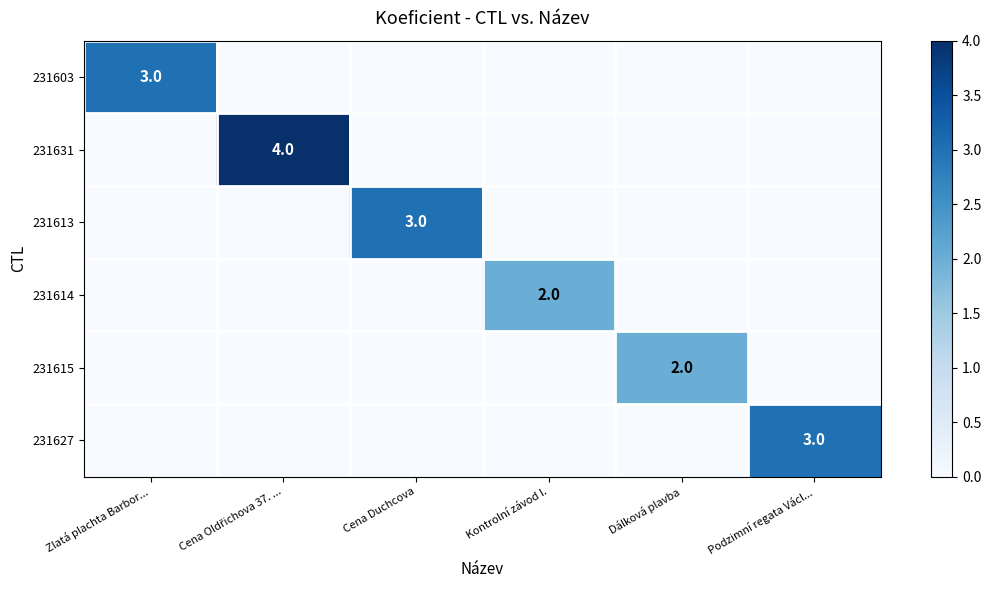

List the labels in order of 231615 value, smallest first.

Zlatá plachta Barbor..., Cena Oldřichova 37. ..., Cena Duchcova, Kontrolní závod I., Podzimní regata Václ..., Dálková plavba